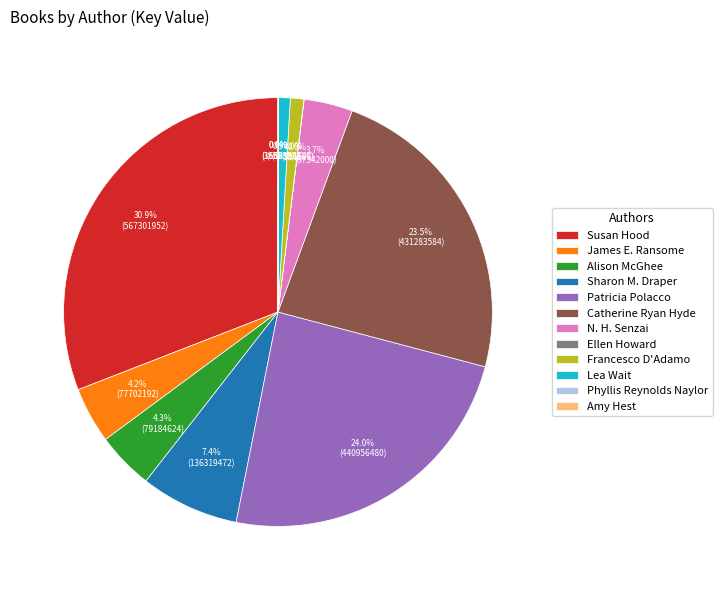

Do Francesco D'Adamo and Patricia Polacco together represent more than half of the pie?

No